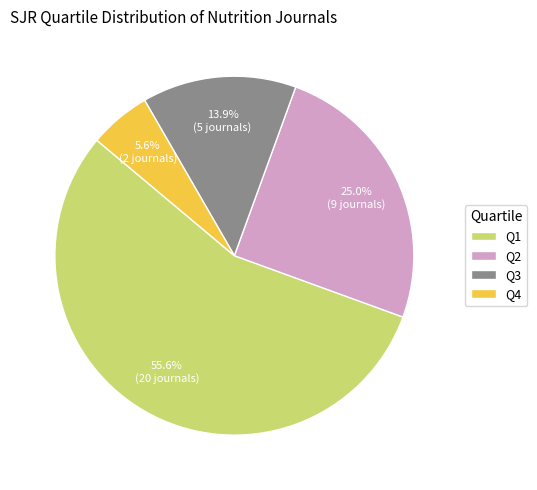

Combined, what portion of the pie is Q1 and Q4?

61.1%